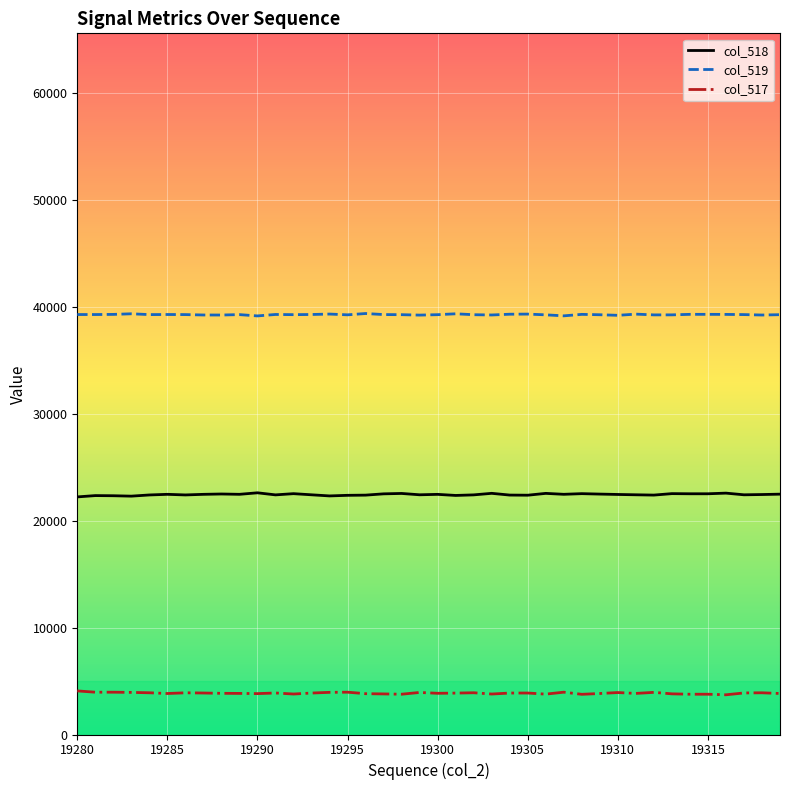

Rank the series by their average value, from lowest to highest.

col_517, col_518, col_519